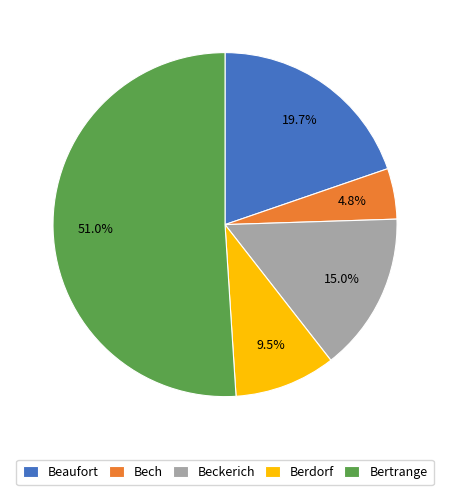

Is there a majority slice in this chart?

Yes